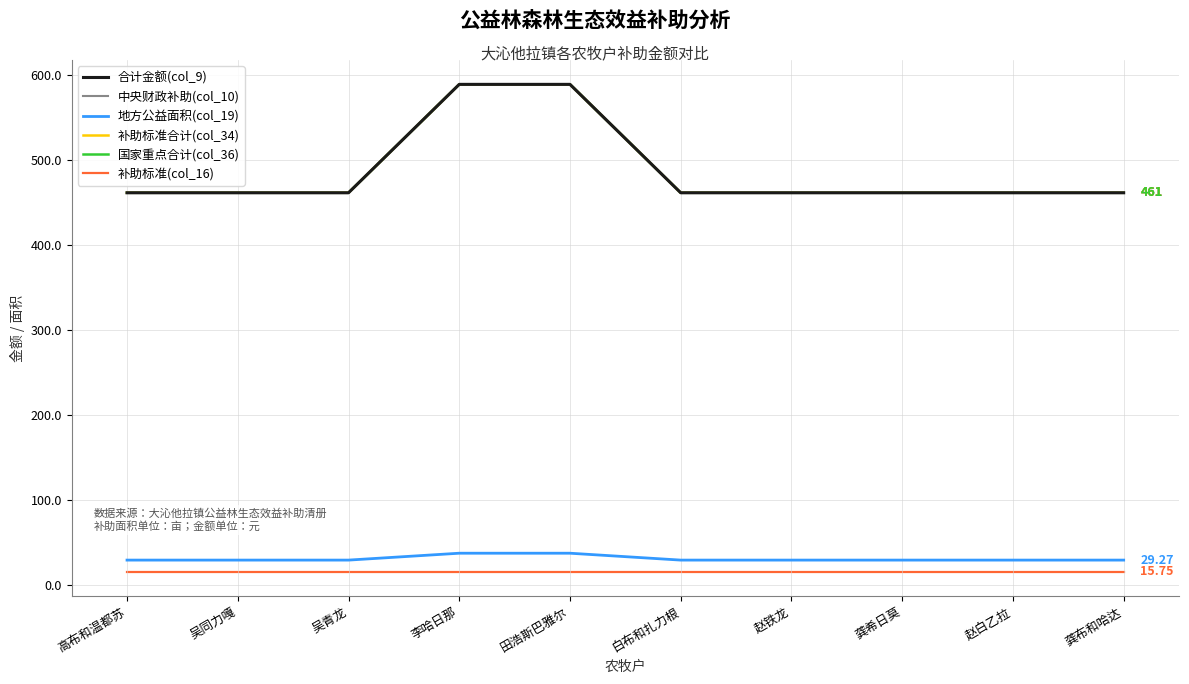

What position from the left is 赵白乙拉?

9